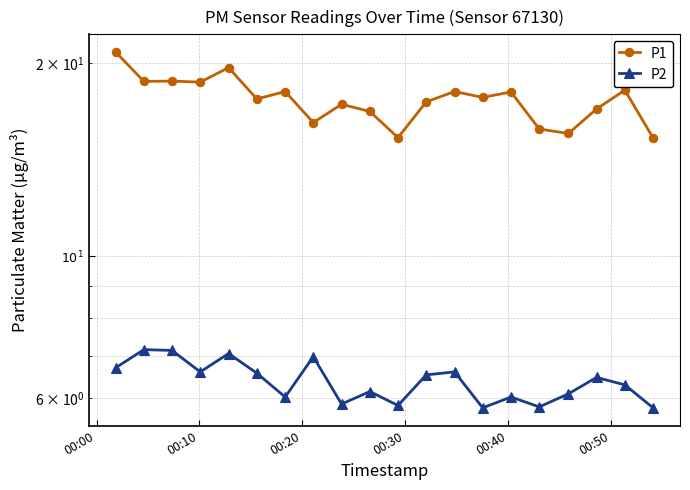

Reading left to right, what are all the values shown in this chart?

P1: 20.8	18.8	18.8	18.7	19.7	17.6	18.1	16.2	17.3	16.8	15.3	17.4	18.1	17.7	18.1	15.8	15.6	17.0	18.2	15.3
P2: 6.7	7.2	7.1	6.6	7.0	6.6	6.0	7.0	5.9	6.2	5.8	6.5	6.6	5.8	6.0	5.8	6.1	6.5	6.3	5.8